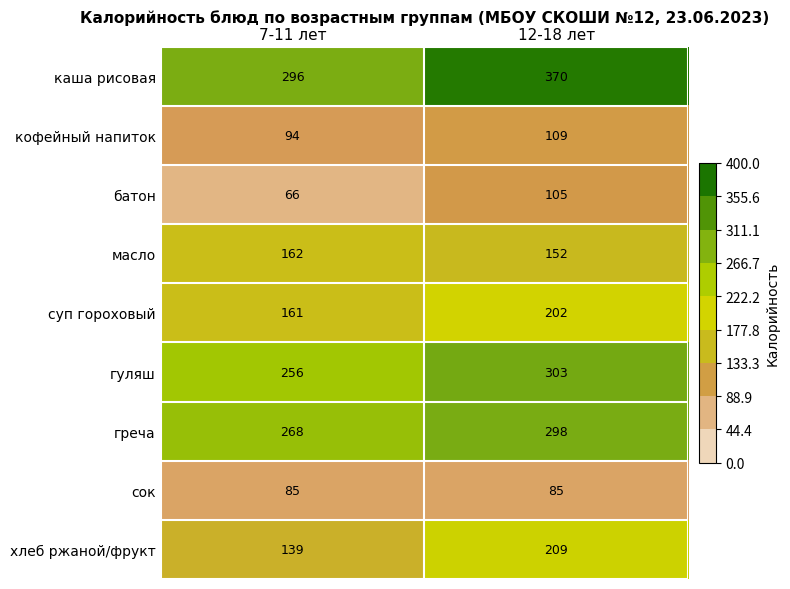

What is the minimum value shown in the chart?

66